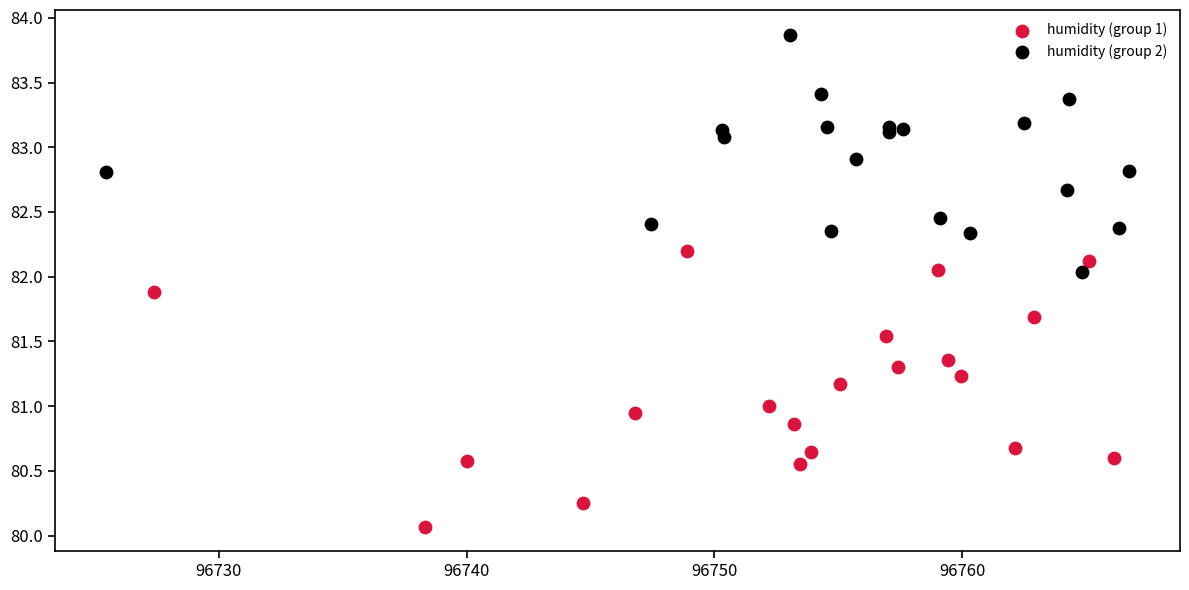

Which series reaches the minimum Y coordinate?

humidity (group 1)